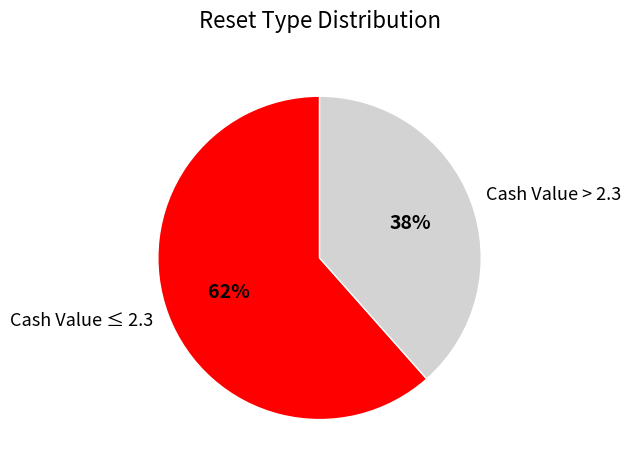

To the nearest percent, what portion does Cash Value ≤ 2.3 represent?

62%